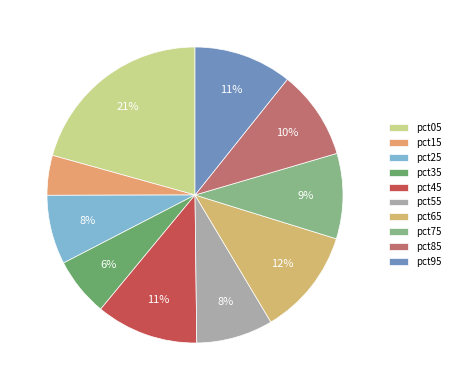

Combined, what portion of the pie is pct95 and pct85?

20.5%